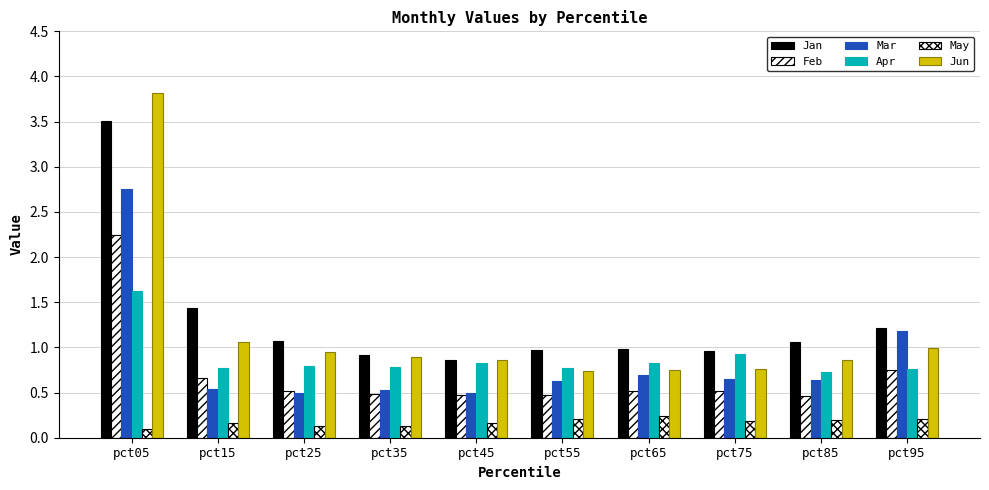

How many groups of bars are there?

10